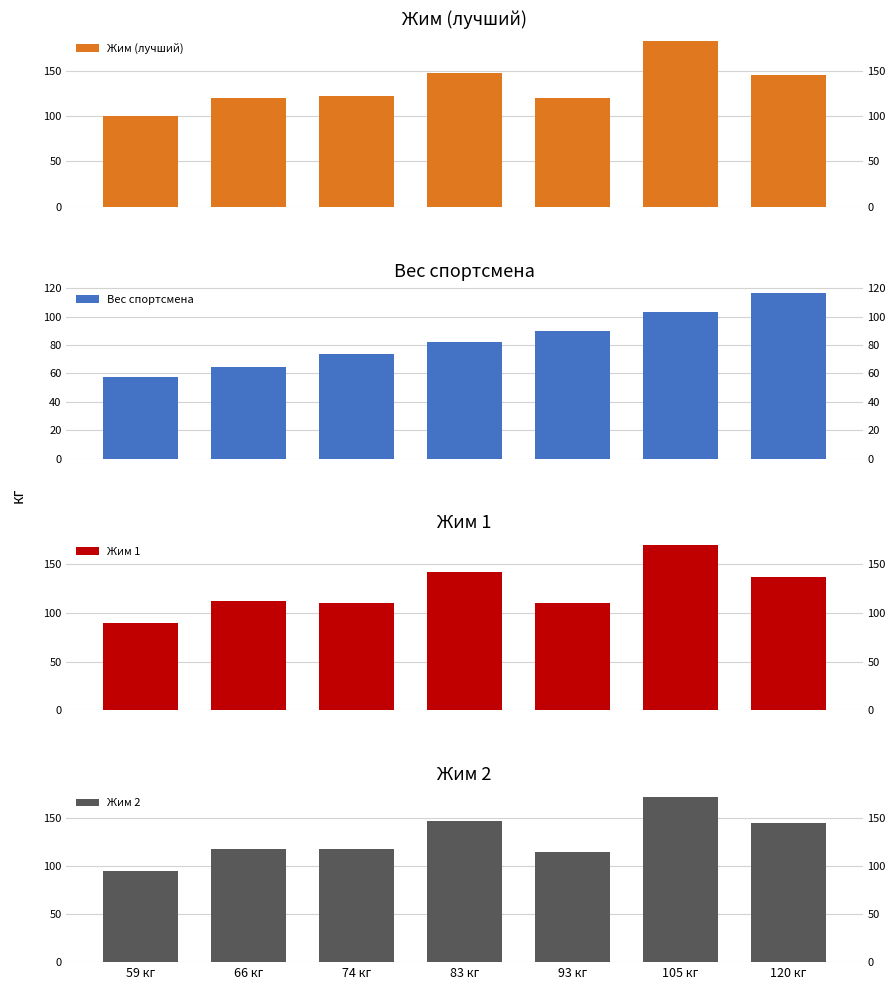

What is the value of the Жим 1 bar at the 2nd from the left?

112.5